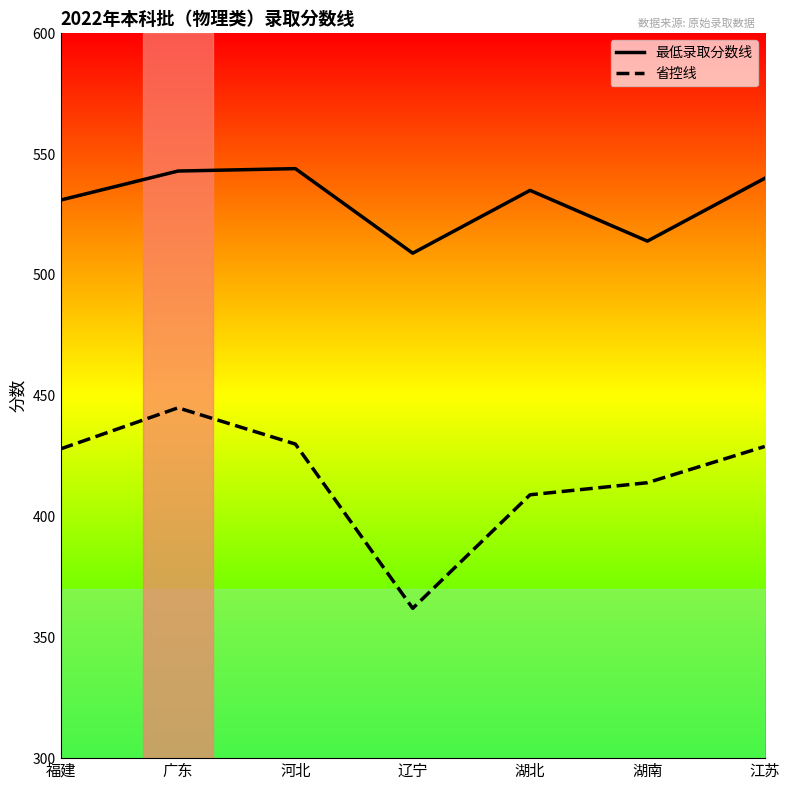

At 福建, list the series in order from largest to smallest.

最低录取分数线, 省控线